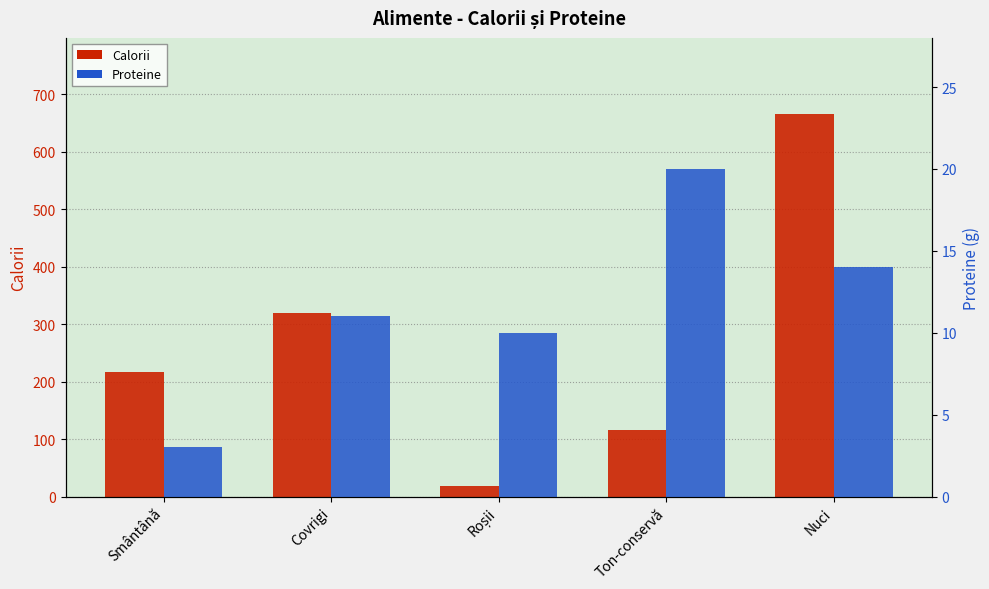

The value of Calorii at Nuci is 954. True or false?

False